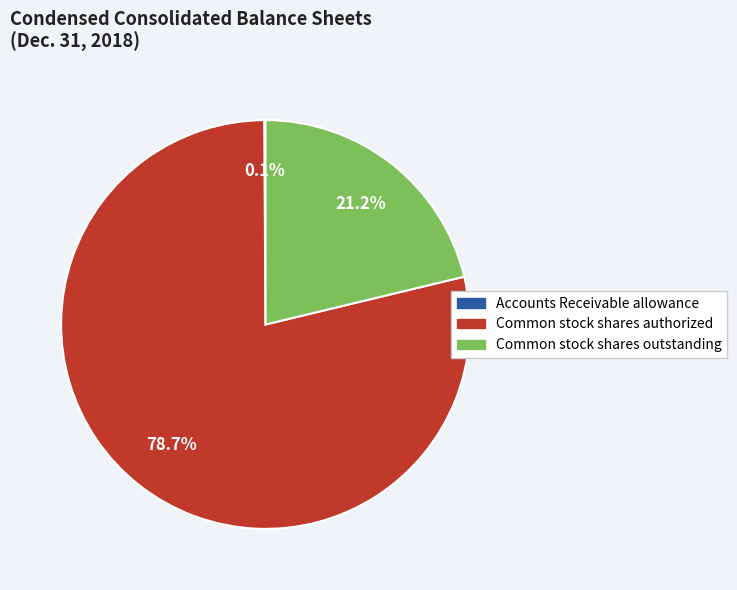

Approximately how many times larger is the value at Common stock shares outstanding compared to Common stock shares authorized?

0.3